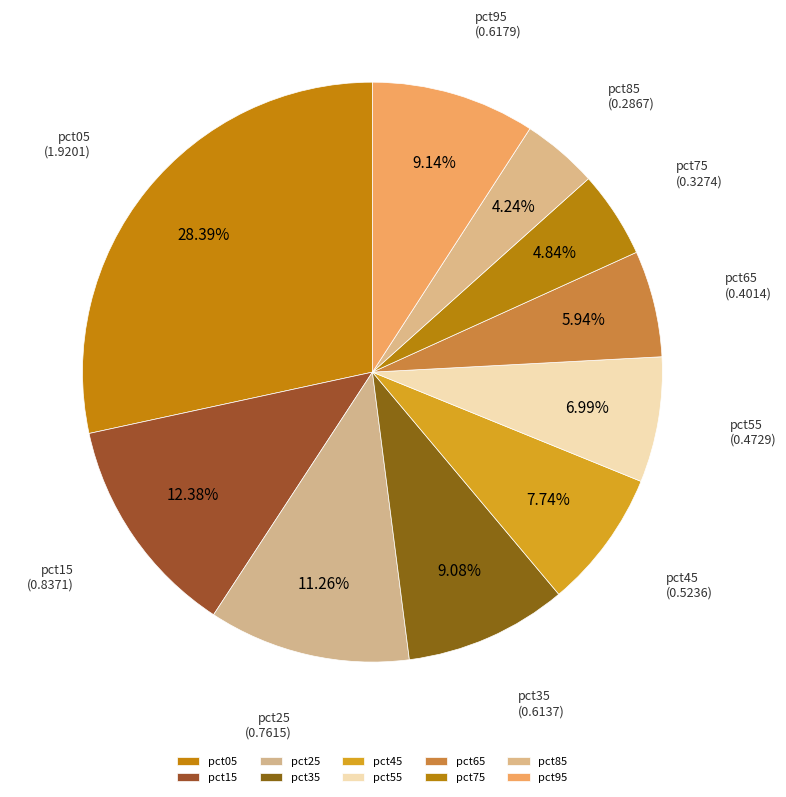

Is the sum of pct15 and pct95 greater than half?

No